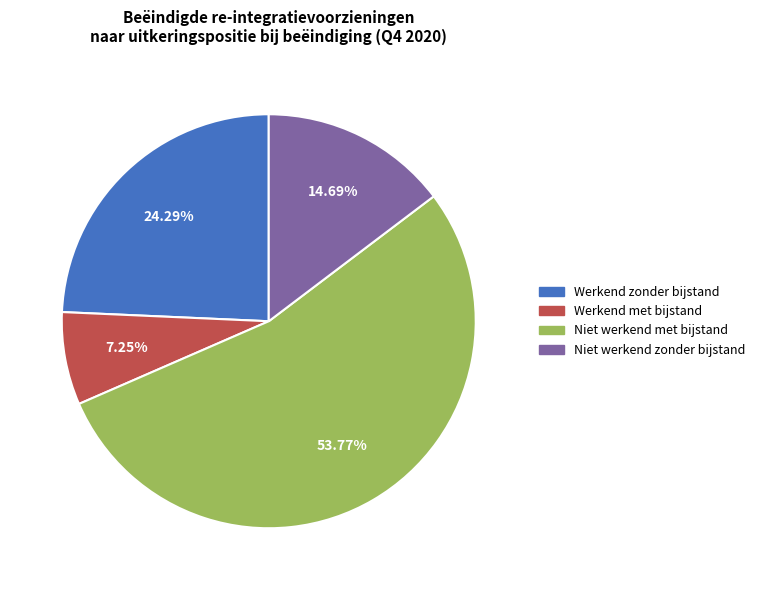

To the nearest percent, what is the combined percentage of Werkend zonder bijstand and Niet werkend zonder bijstand?

39%